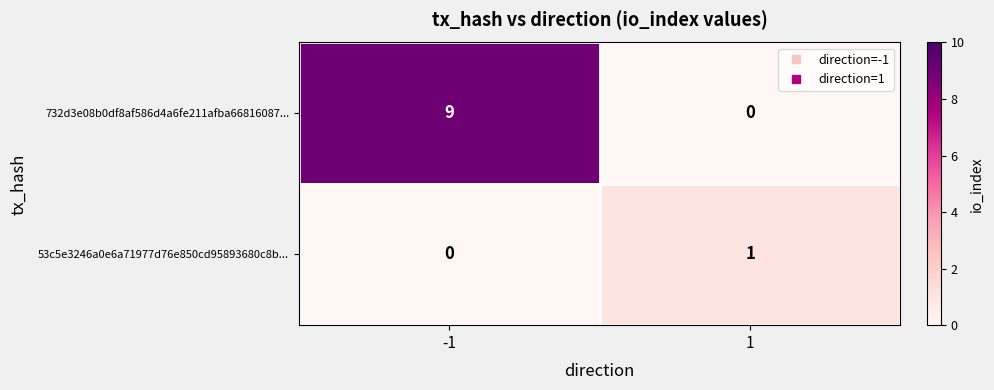

The 732d3e08b0df8af586d4a6fe211afba66816087... series shows 9 at -1. True or false?

True